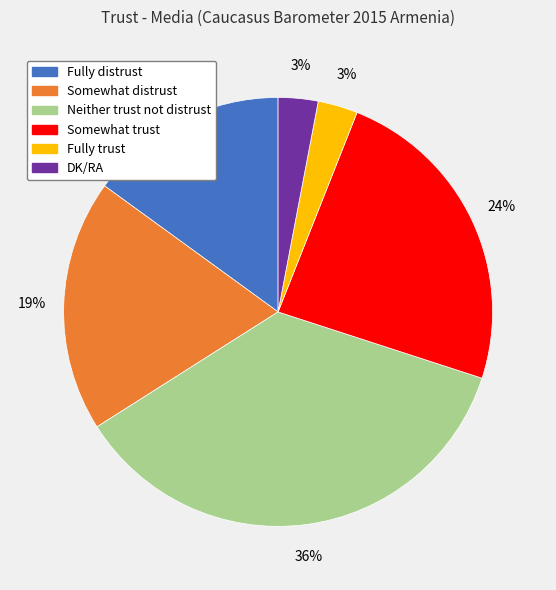

To the nearest percent, what percentage of the pie is Fully trust?

3%